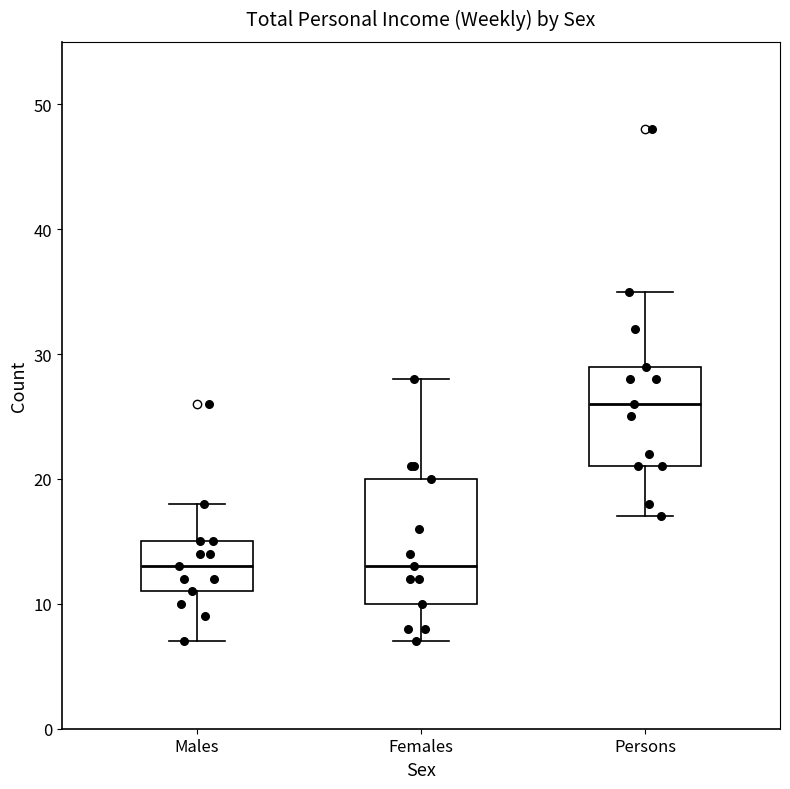

Reading left to right, transcribe this box plot: for each box, give where its median line is, the range the box spans, and where its two whiskers end, as read against the y-axis. The values are not printed on the chart, so give them approximately, as read against the axis.

Males: median 13, box 11 to 15, whiskers 7 to 18
Females: median 13, box 10 to 20, whiskers 7 to 28
Persons: median 26, box 21 to 29, whiskers 17 to 35